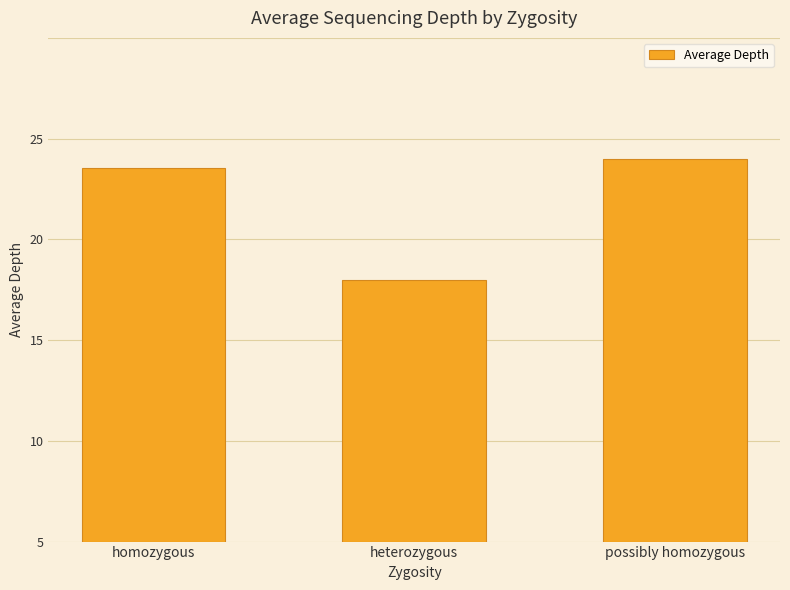

What is the label of the 1st bar from the left?

homozygous